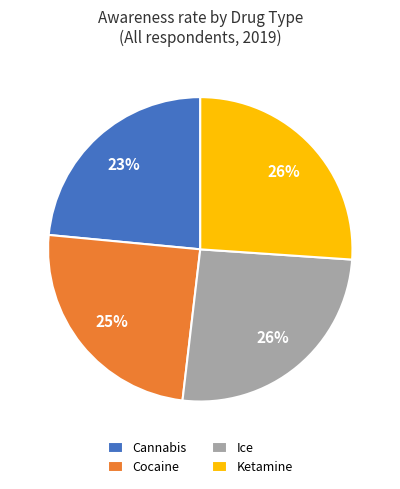

To the nearest percent, what percentage of the pie is Cocaine?

25%